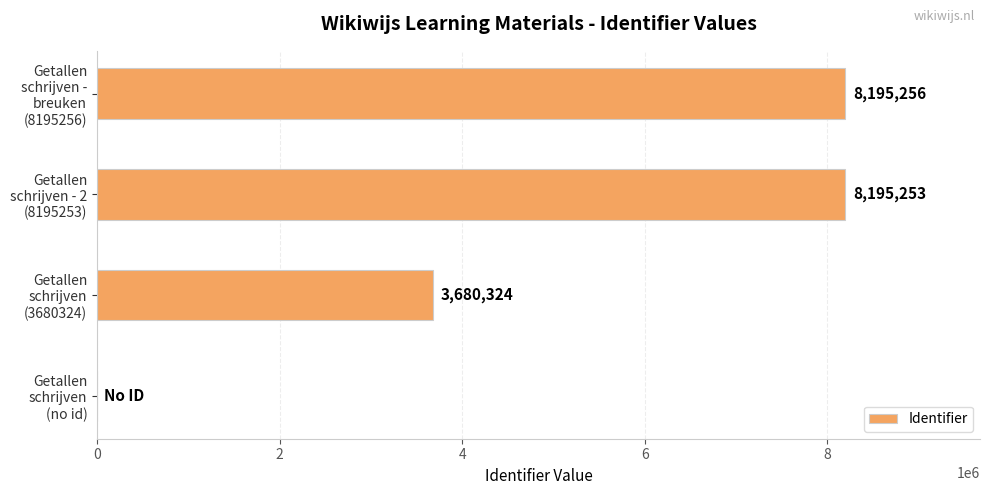

What is the greatest value displayed?

8195256